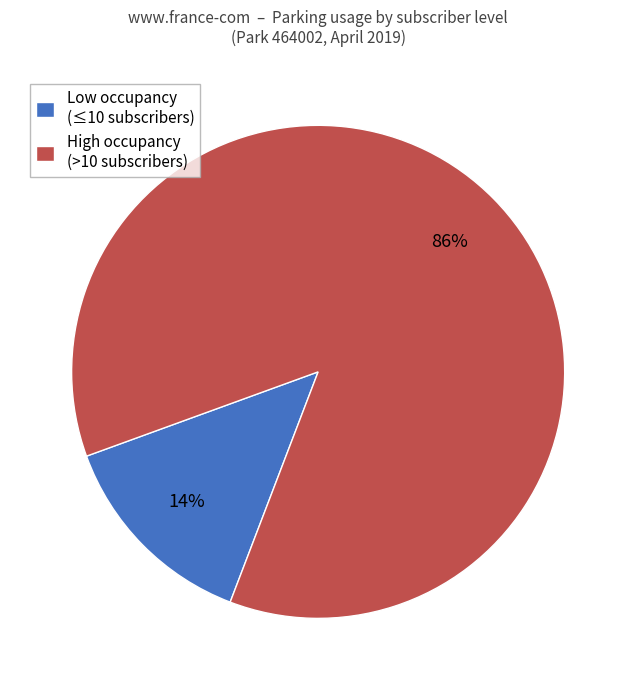

To the nearest percent, what percentage of the pie is Low occupancy (≤10 subscribers)?

14%